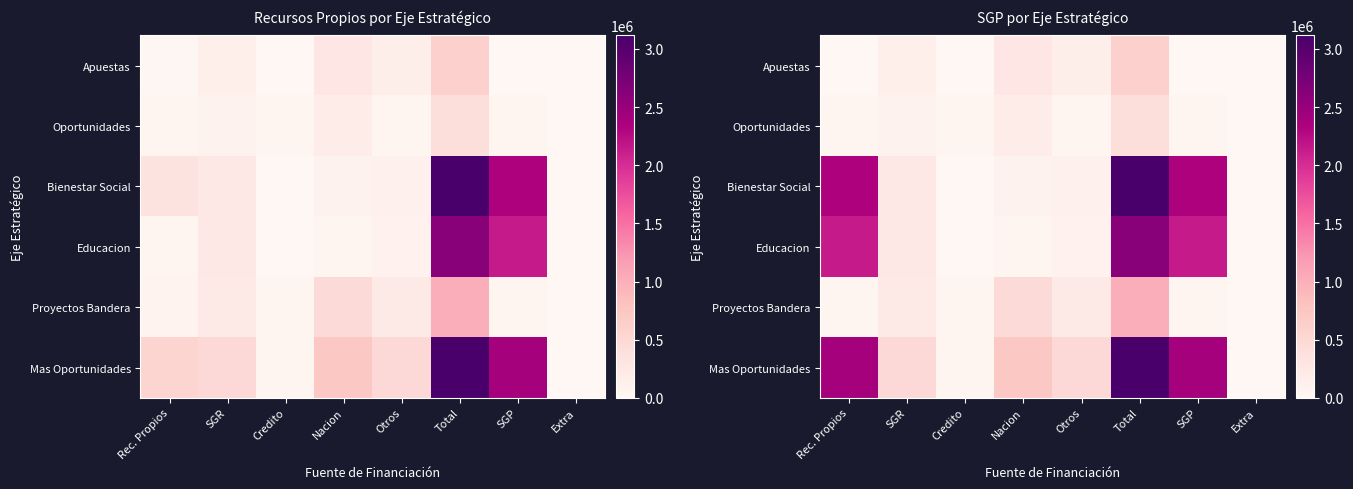

Read the Mas Oportunidades value at Otros.

477958